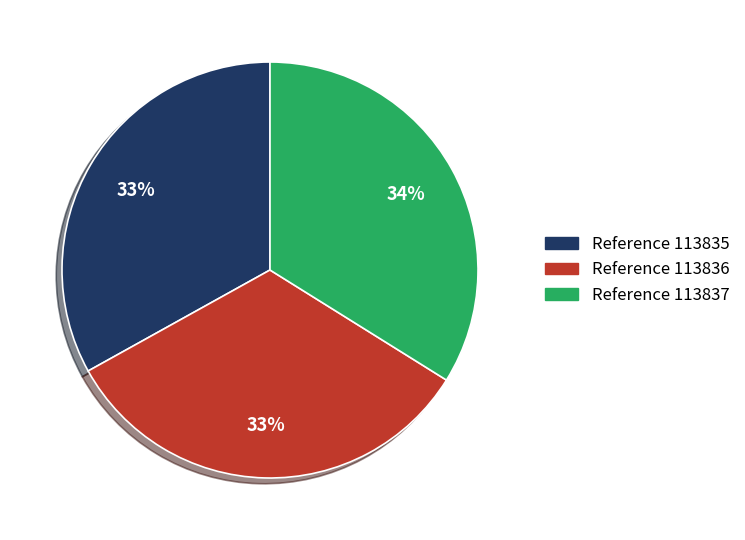

To the nearest percent, what is the average slice percentage?

33%